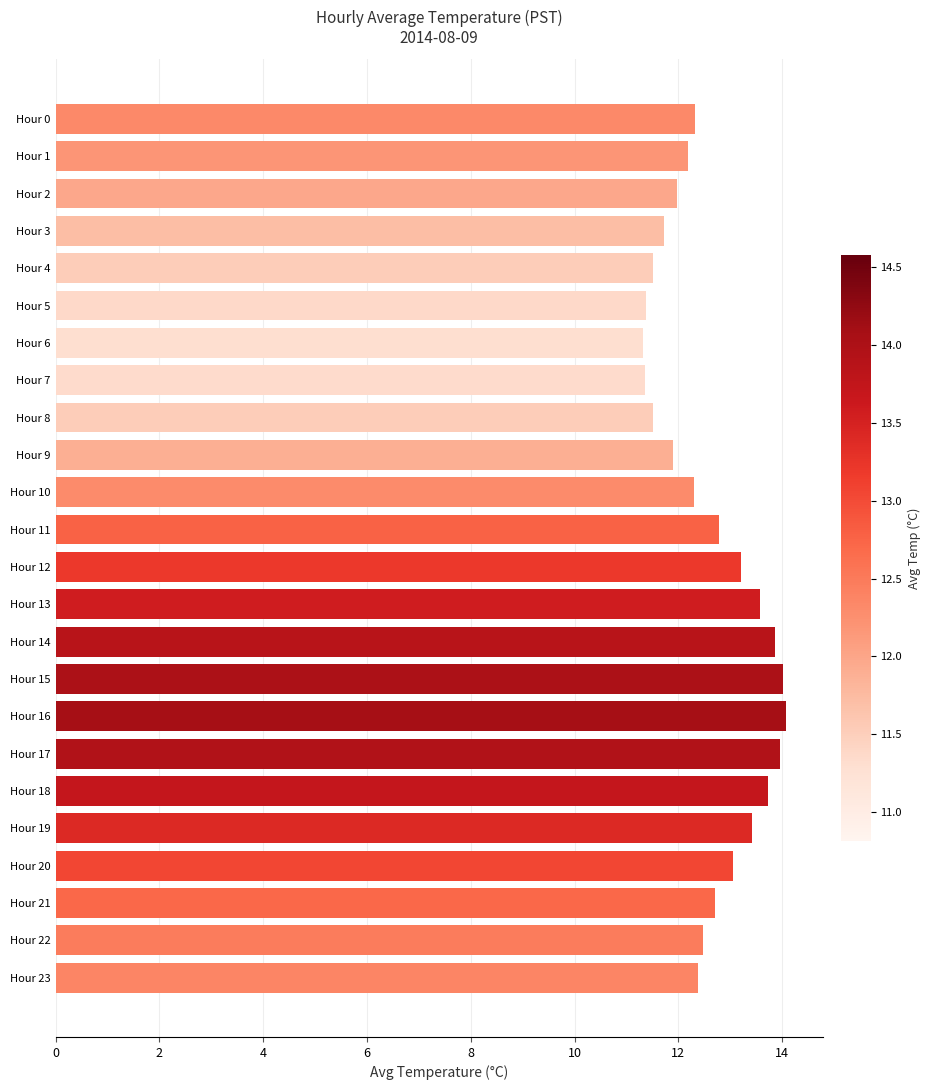

What is the value of the 6th bar from the top?

11.4